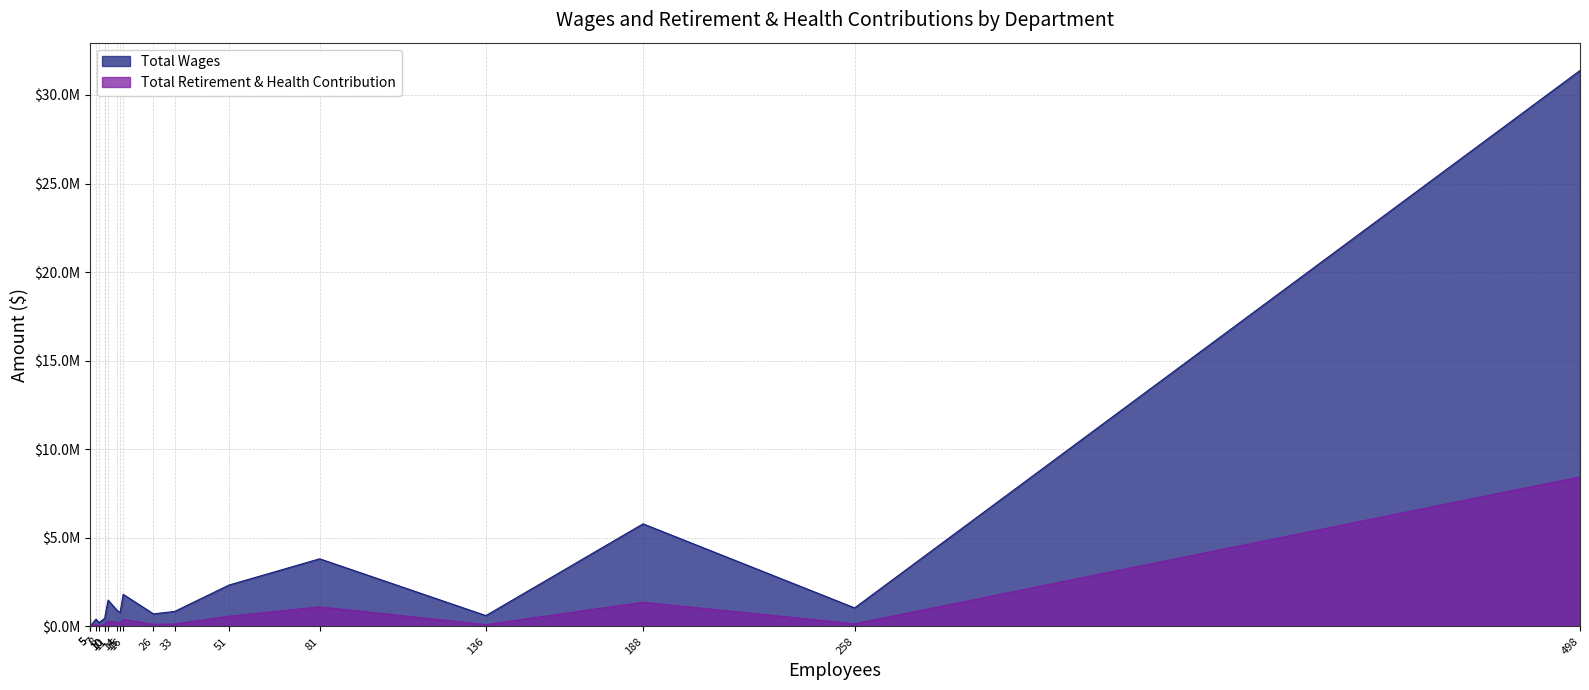

How many data points does each series have?

18